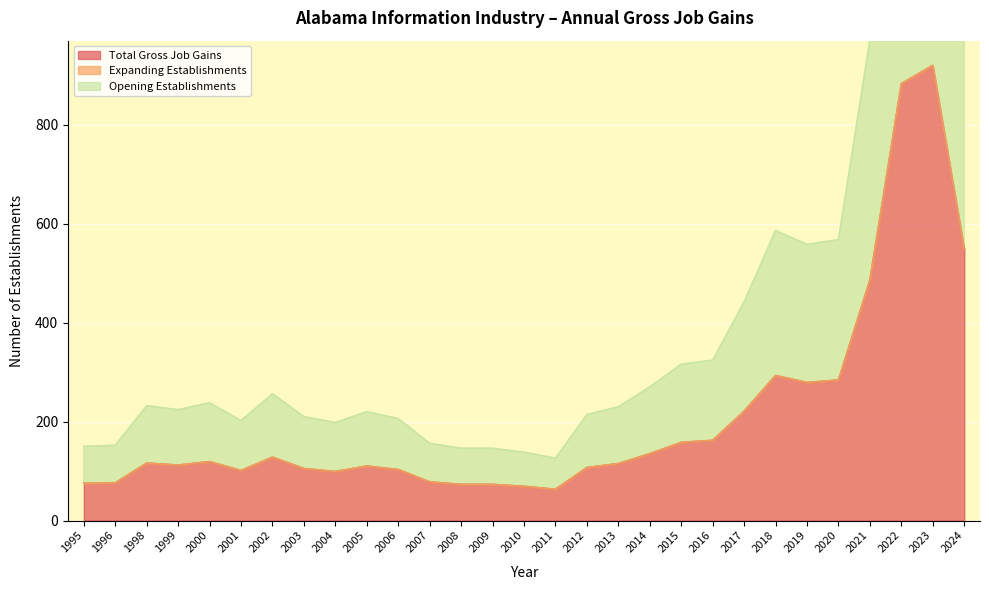

What is the maximum value for Total Gross Job Gains?

920